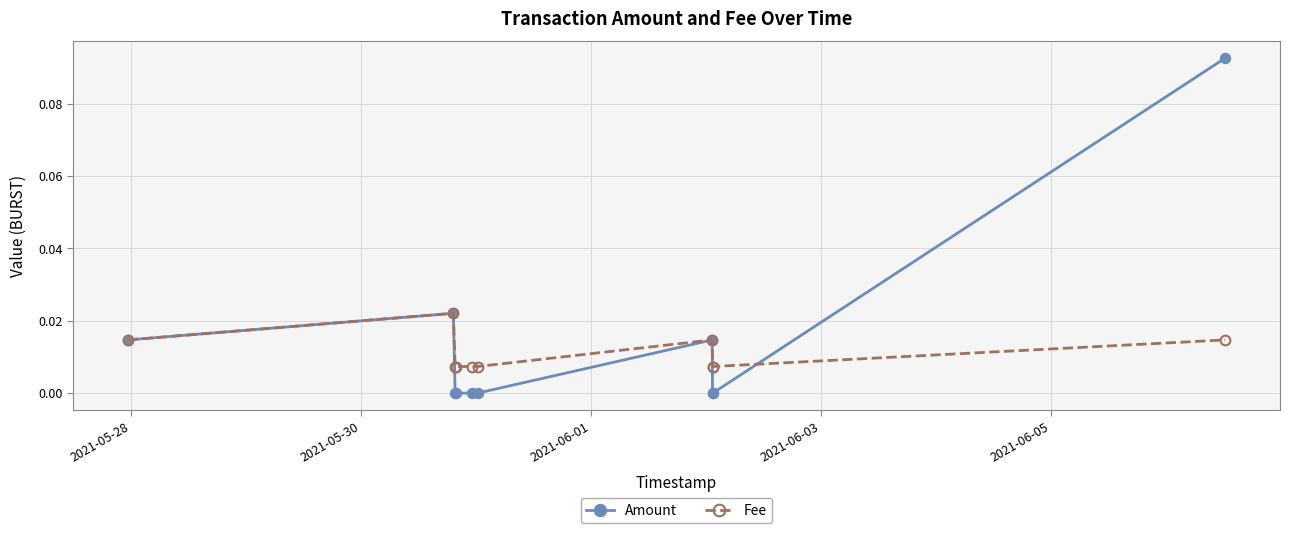

Which series has the widest spread of values?

Amount